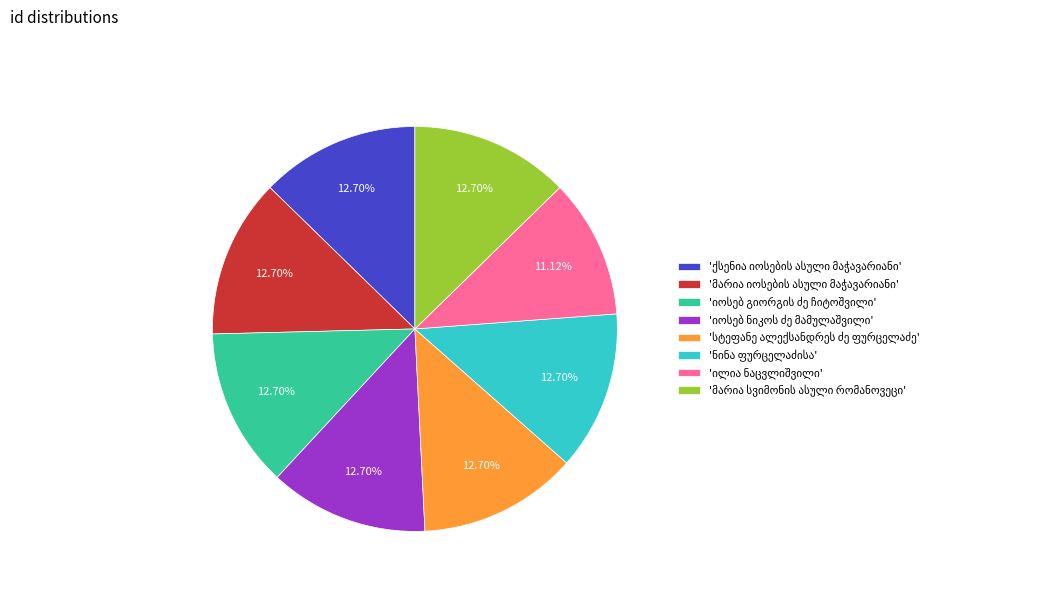

To the nearest percent, what is the average slice percentage?

12%